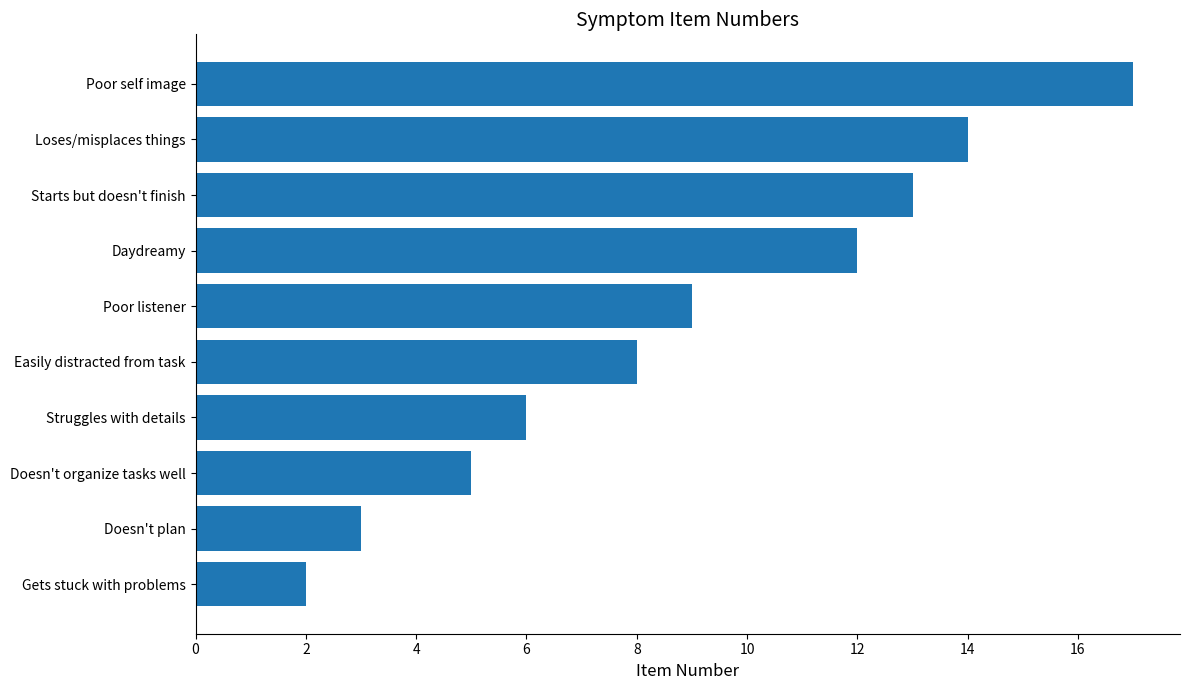

The value at Struggles with details is 6. True or false?

True